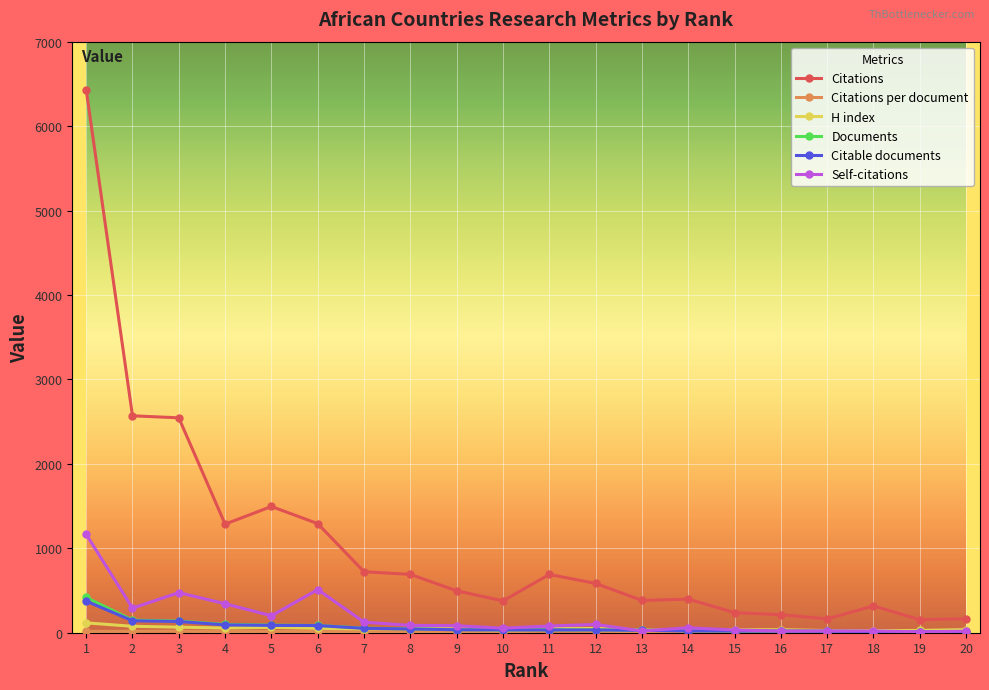

Which series has the widest spread of values?

Citations